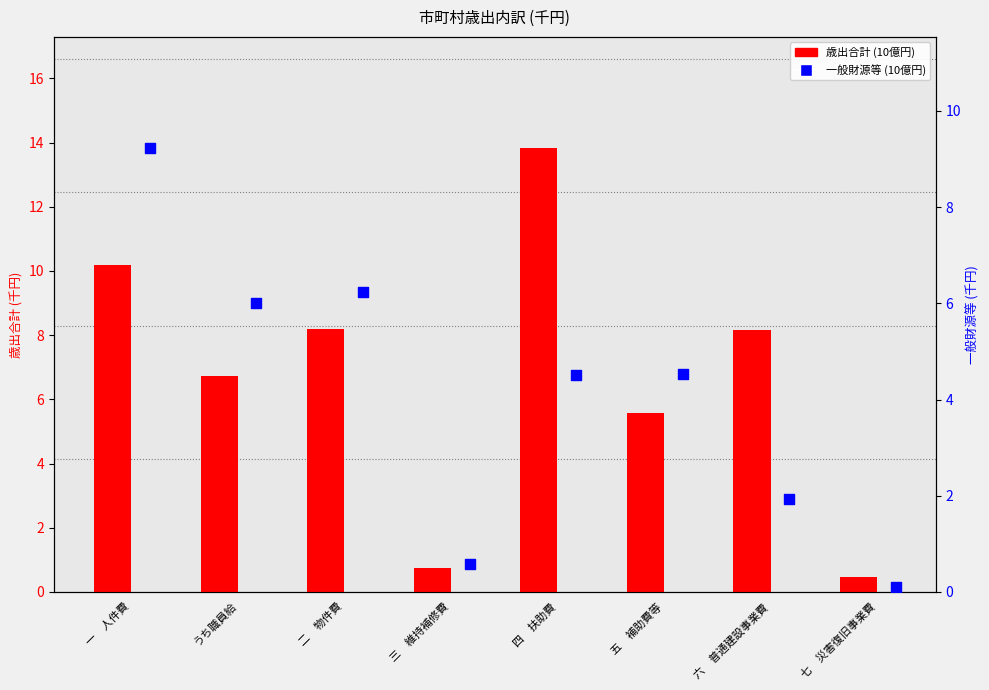

What are all the series names shown in the legend?

歳出合計, 一般財源等